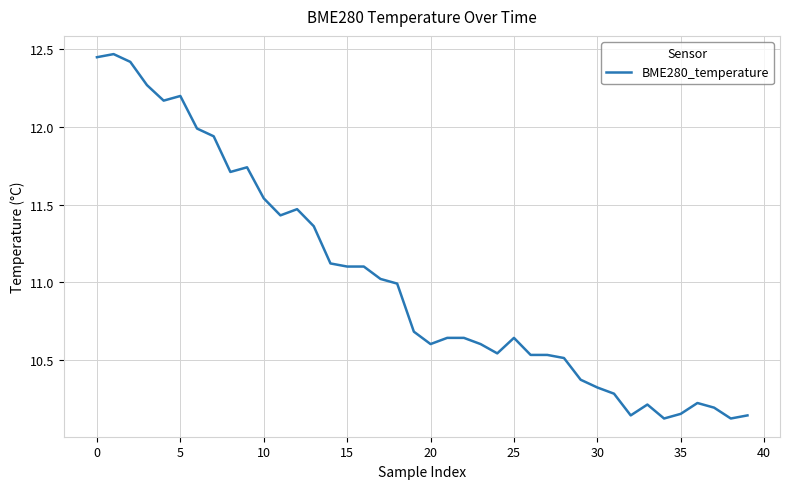

Does the chart display data point markers on the line(s)?

No